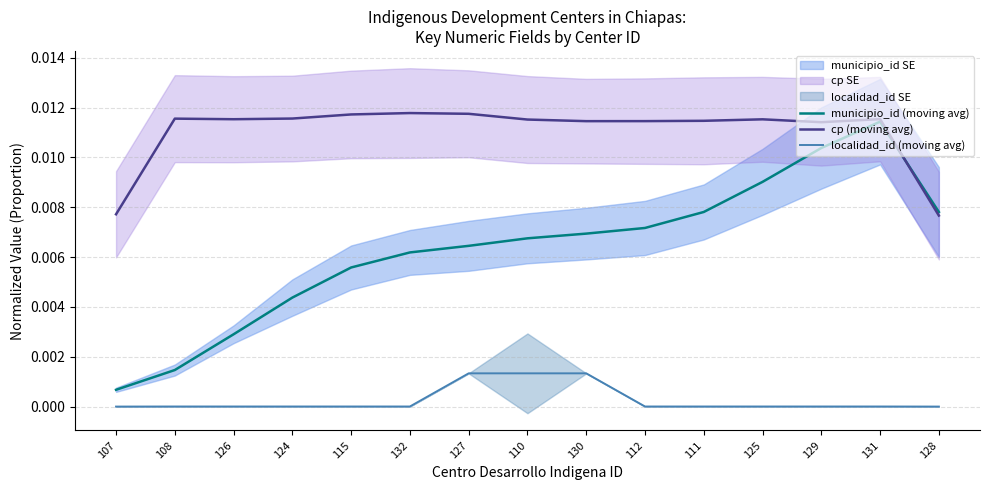

How many lines are shown in the chart?

3